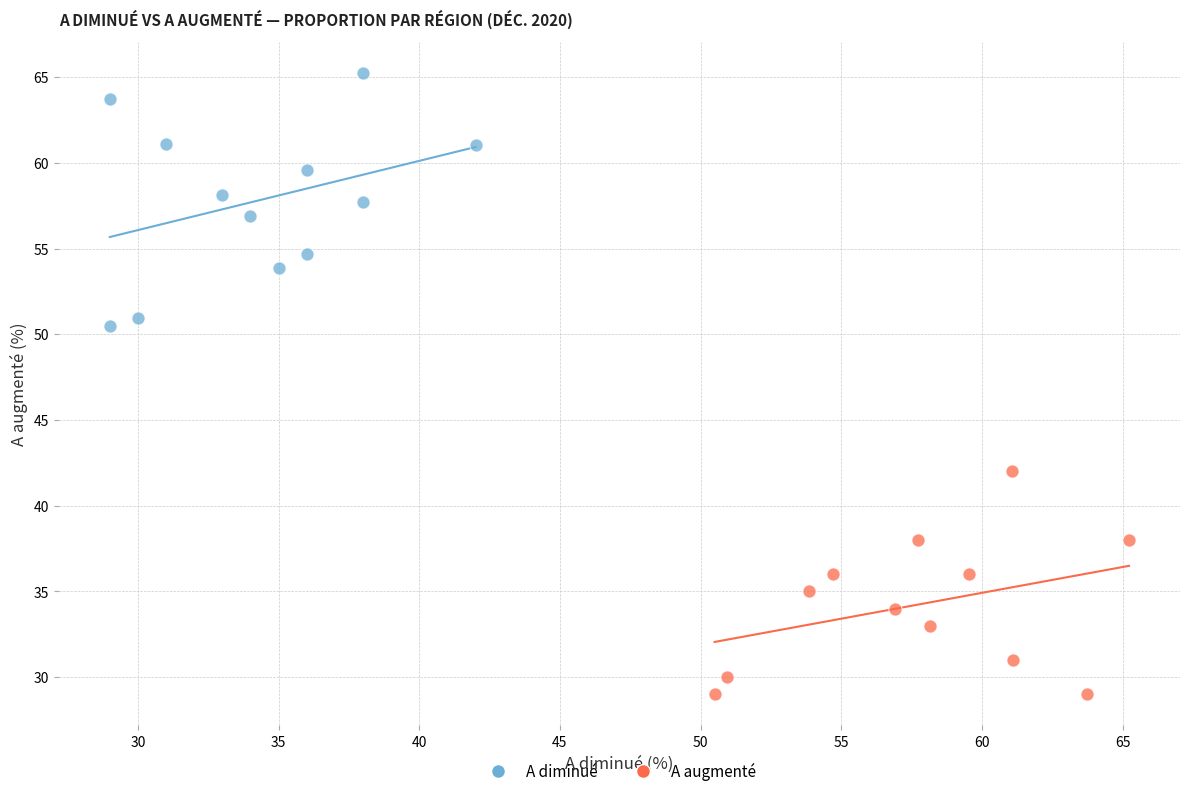

Which series contains the lowest Y value?

A augmenté